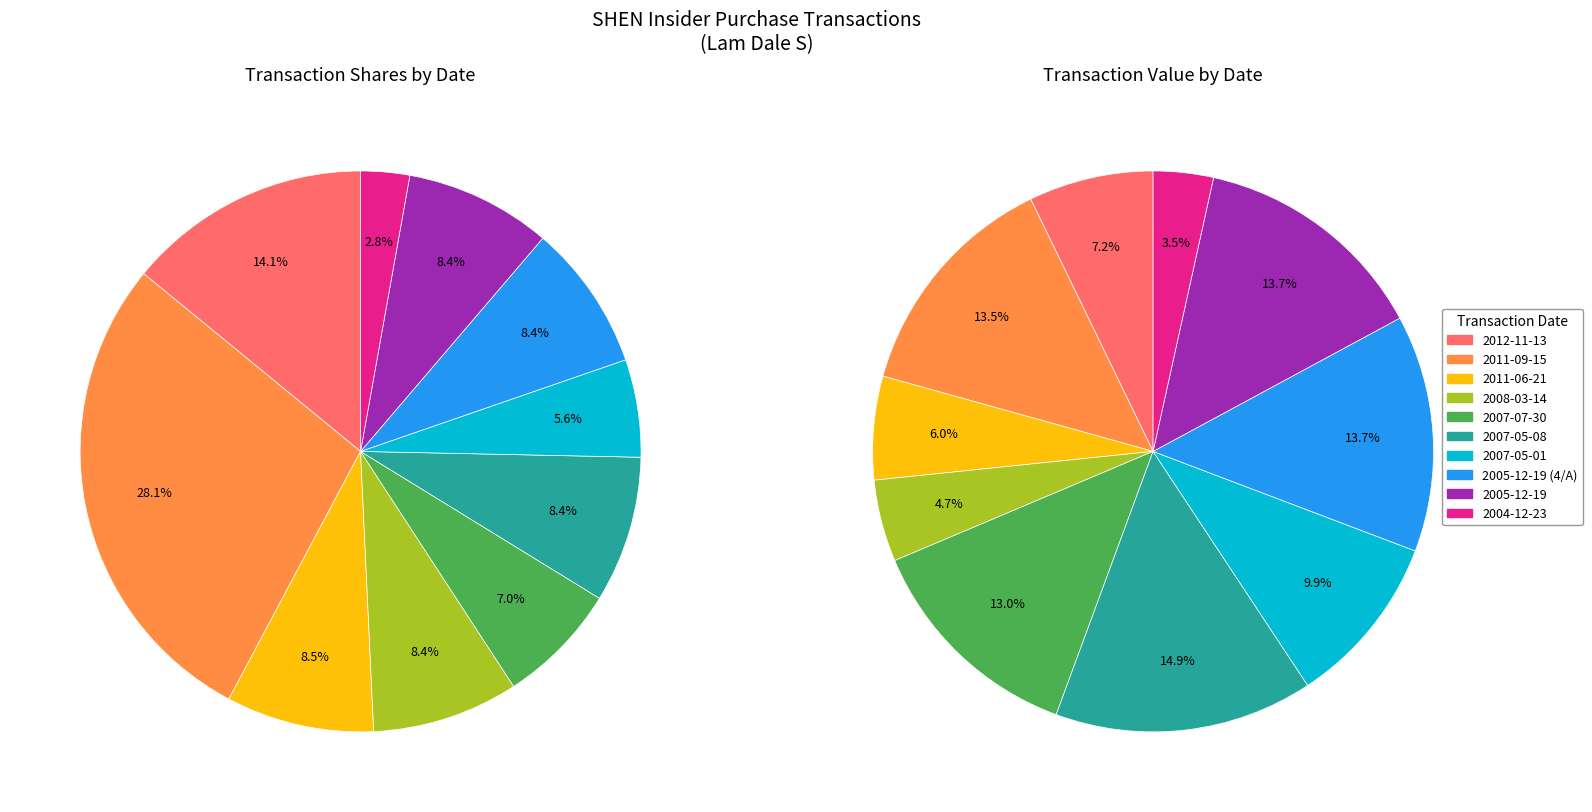

What percentage is NOT represented by 2011-06-21?

91.5%